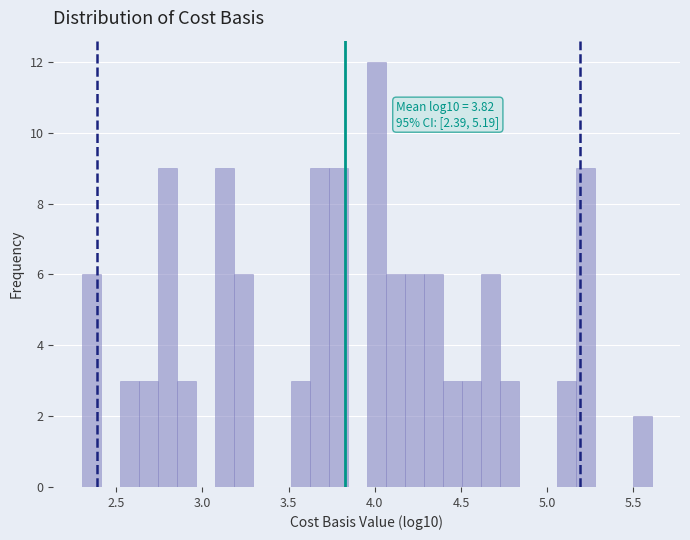

Read against the x-axis, roughly where is the centre of the tallest bar?

4.00